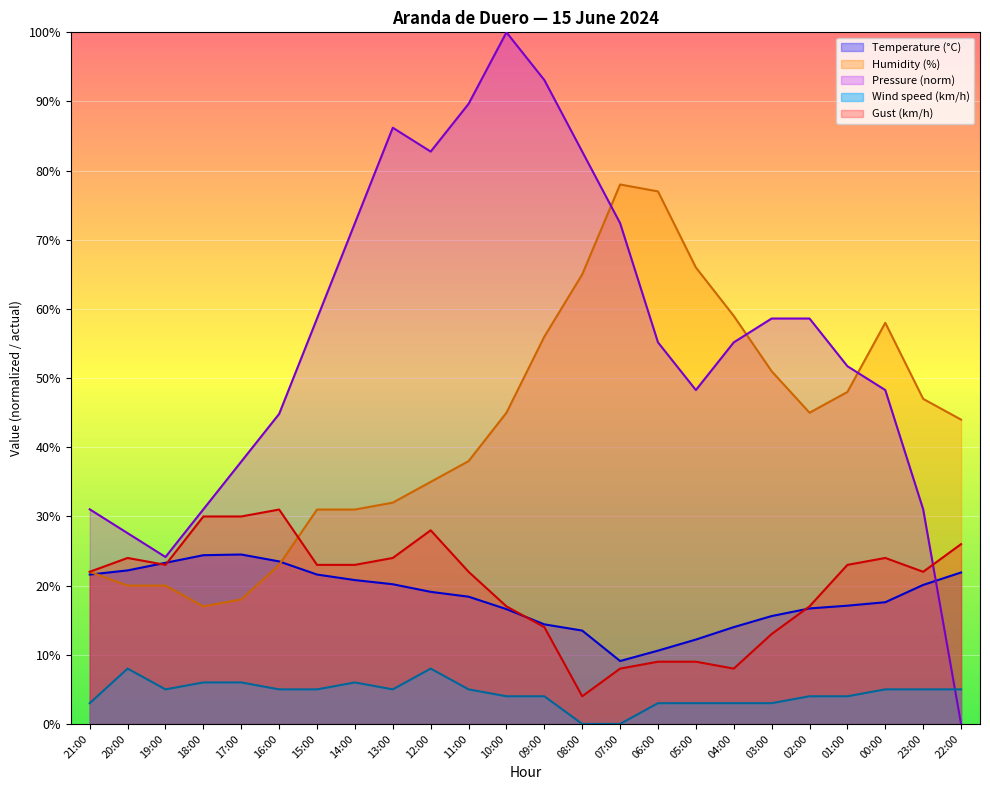

What is the average value of the Gust (km/h) series?

19.8